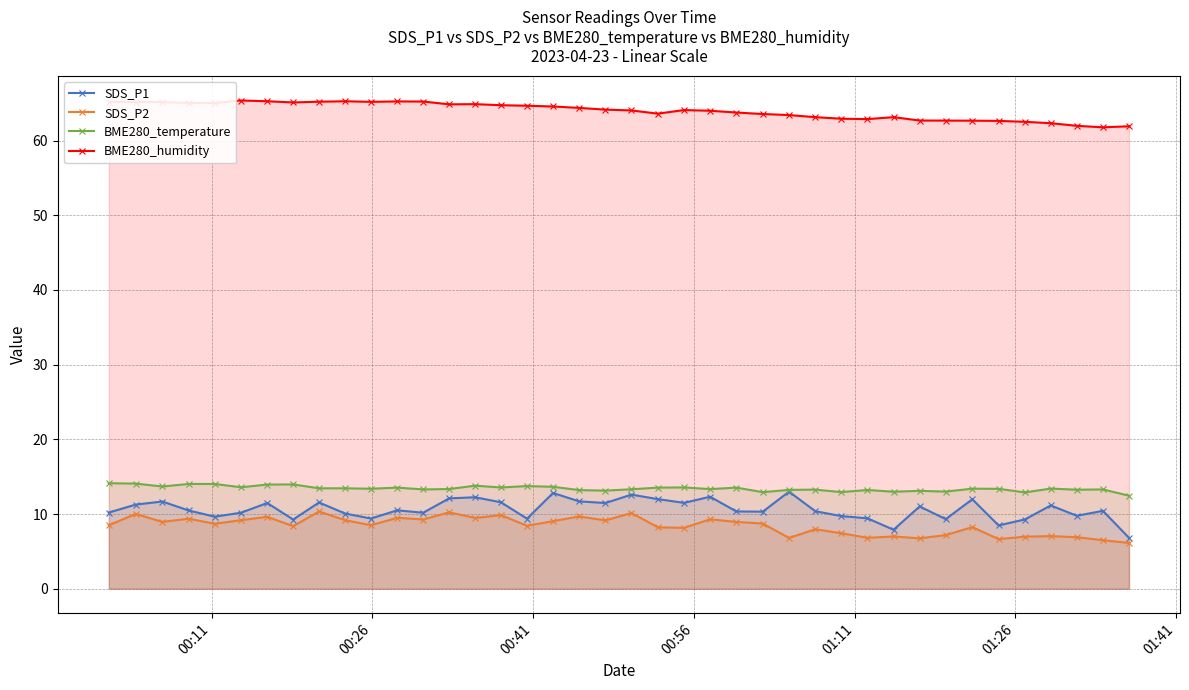

At how many categories does at least one series exceed 24?

40